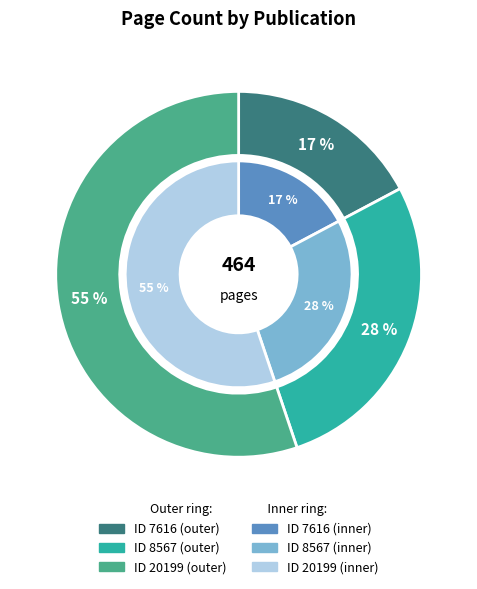

To the nearest percent, what portion does 20199 represent?

55%